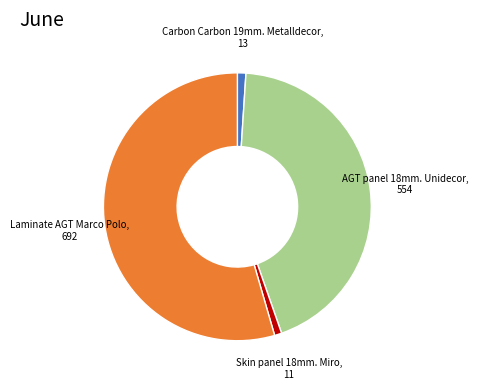

Does any single category account for the majority?

Yes